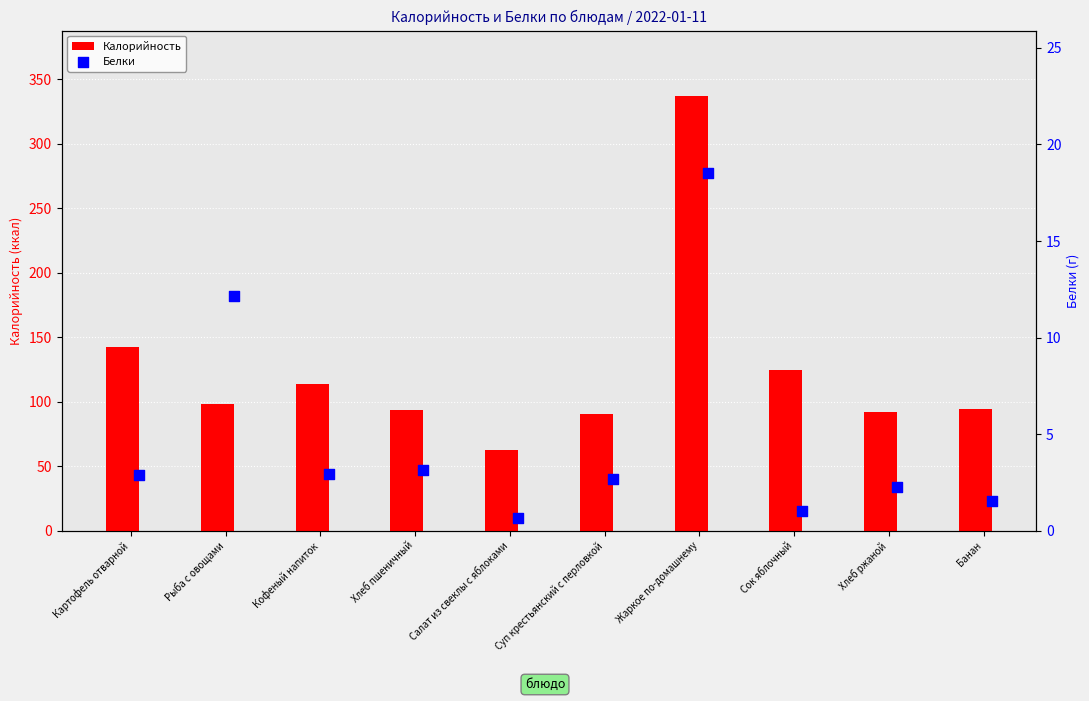

At how many categories does at least one series exceed 168?

1